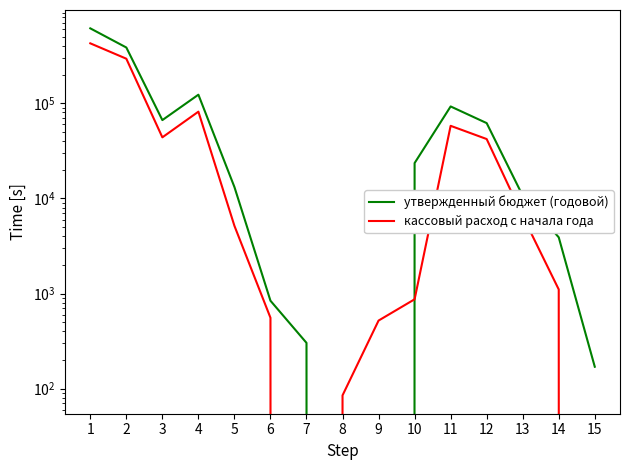

Reading right to left, transcribe all the data shown in this chart.

утвержденный бюджет (годовой): 170.0	3895.8	10676.0	61890.2	92613.5	23521.4	0.0	0.0	302.9	840.0	13166.9	123104.8	66546.2	385775.2	613257.4
кассовый расход с начала года: 0.0	1104.1	6535.3	42075.9	57944.0	869.9	519.8	85.0	0.0	556.0	5145.6	81611.2	43844.1	294100.5	426732.0